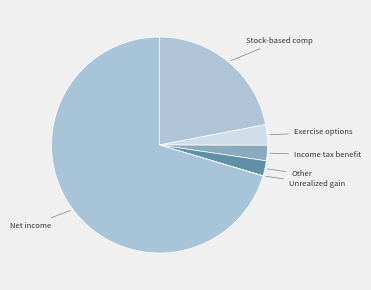

Which category has the biggest portion of the pie?

Net income